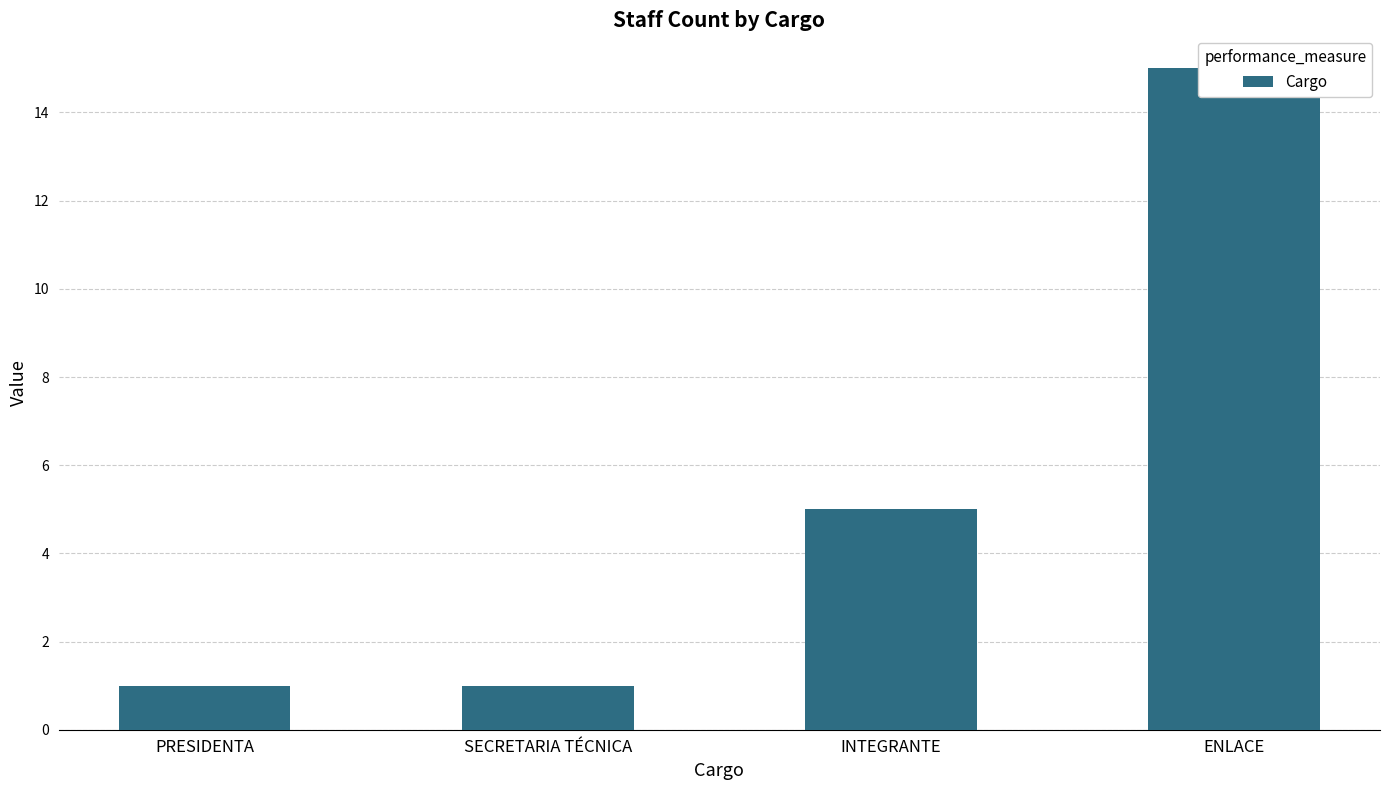

What is the value of the 2nd bar from the left?

1